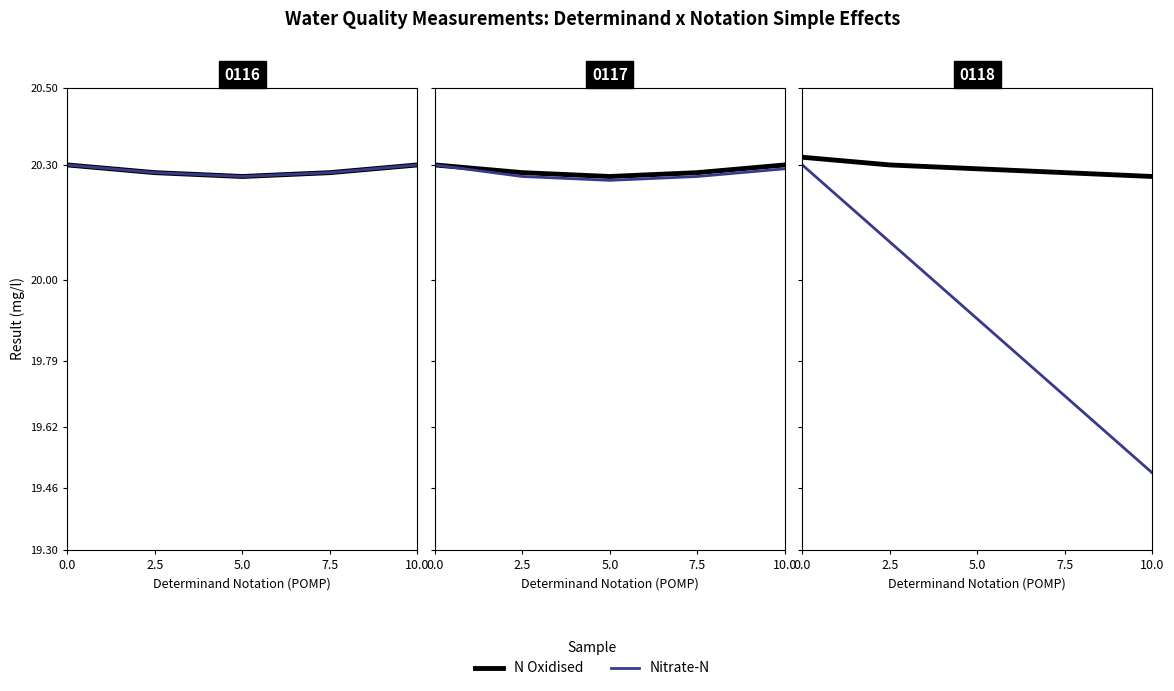

What is the label of the 3rd point from the left?

5.0